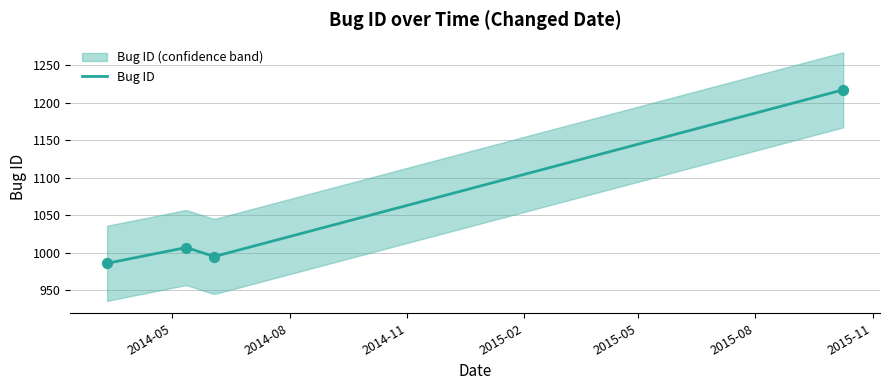

Which has a higher value, 2015-10-09 or 2014-06-03?

2015-10-09